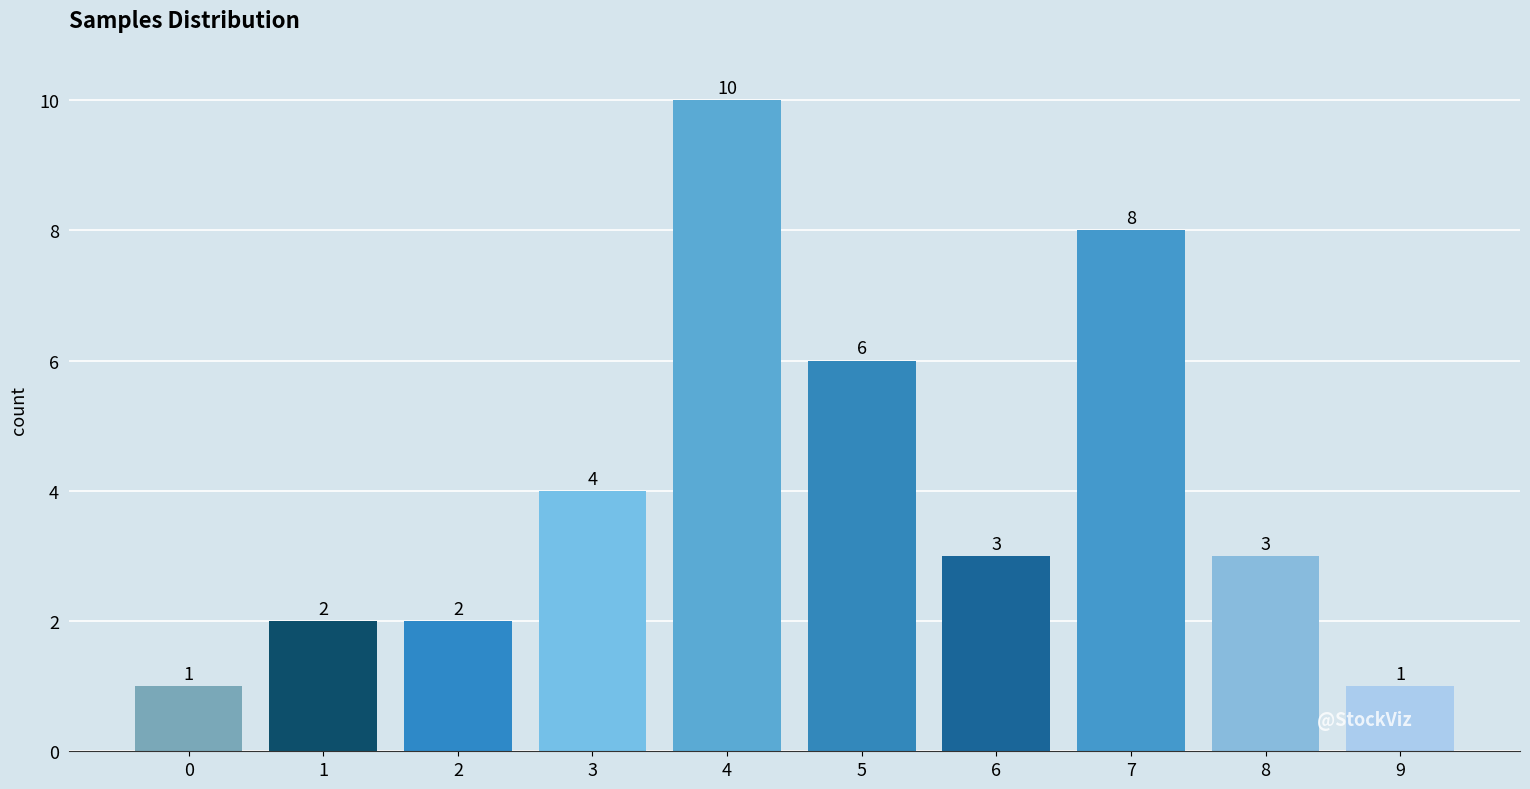

Reading left to right, extract all data points from this chart.

1	2	2	4	10	6	3	8	3	1